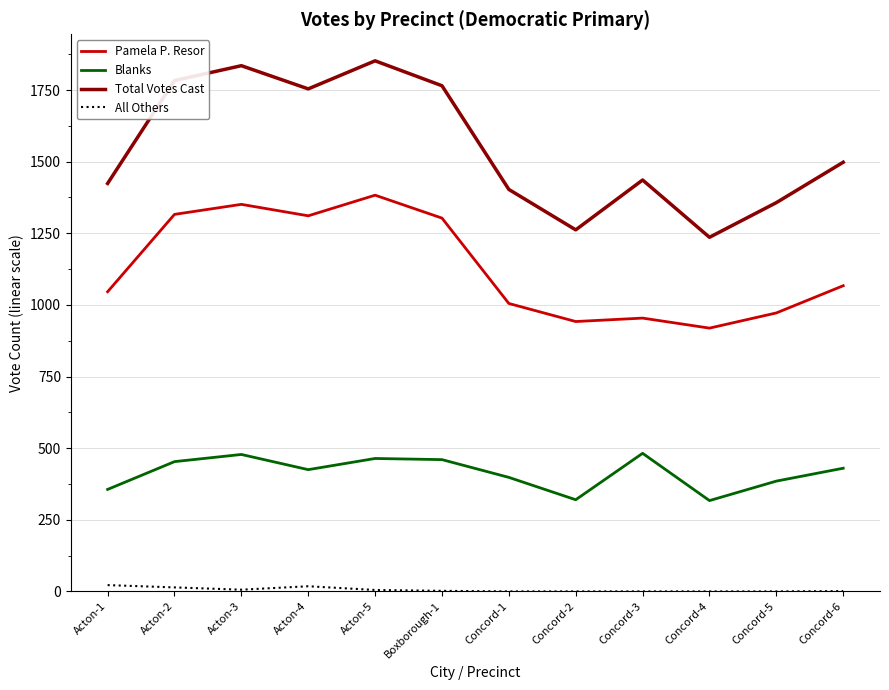

Which series has the largest total across all categories?

Total Votes Cast